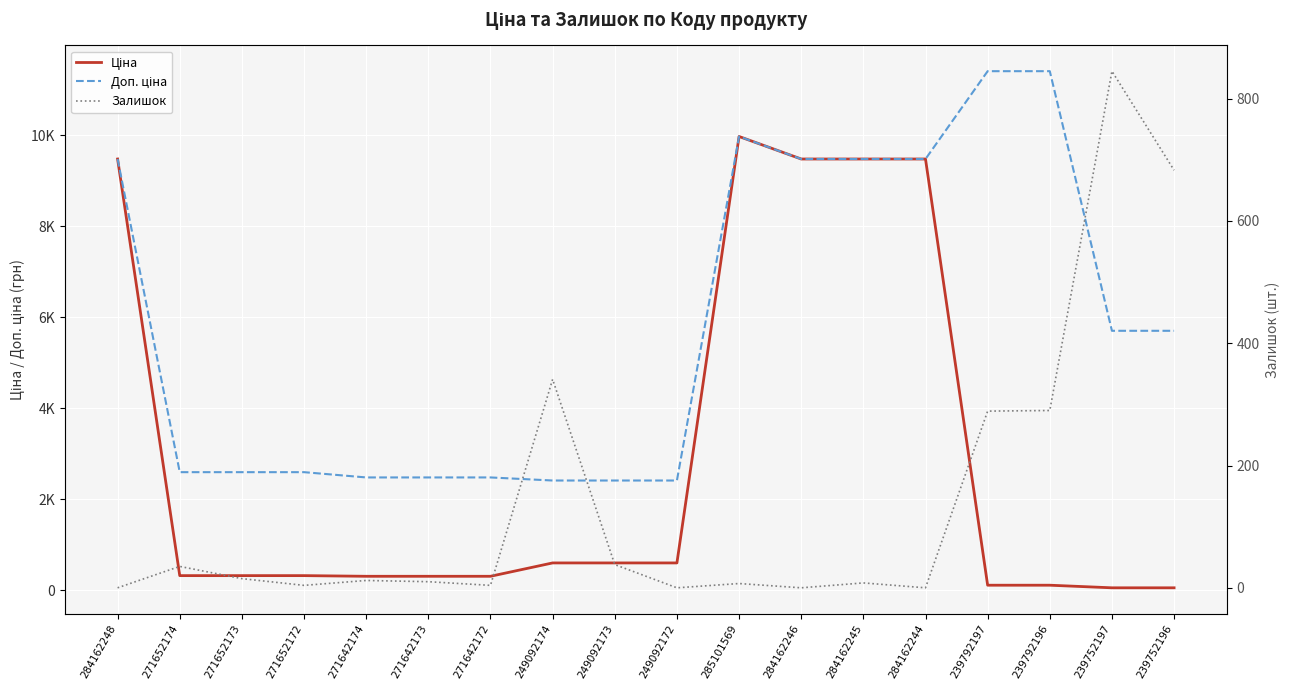

Between 271642173 and 249092173, which series saw the biggest shift?

Ціна